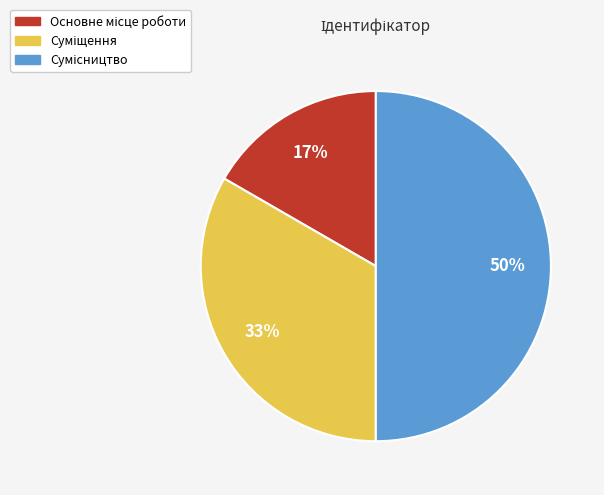

To the nearest percent, what is the average slice percentage?

33%